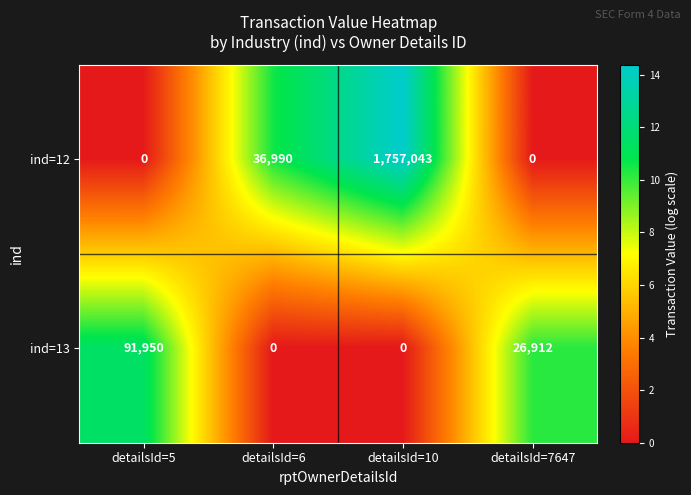

Which series has the largest range (max minus min)?

ind=12